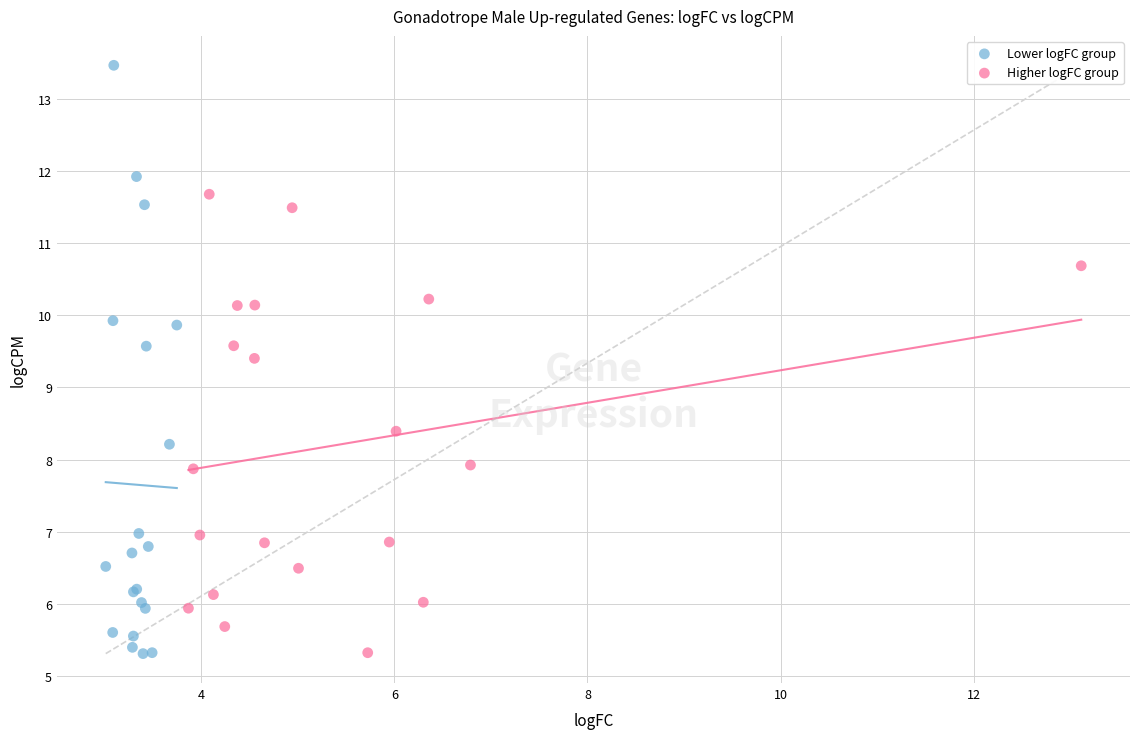

Which series has the largest Y range (max minus min)?

Lower logFC group